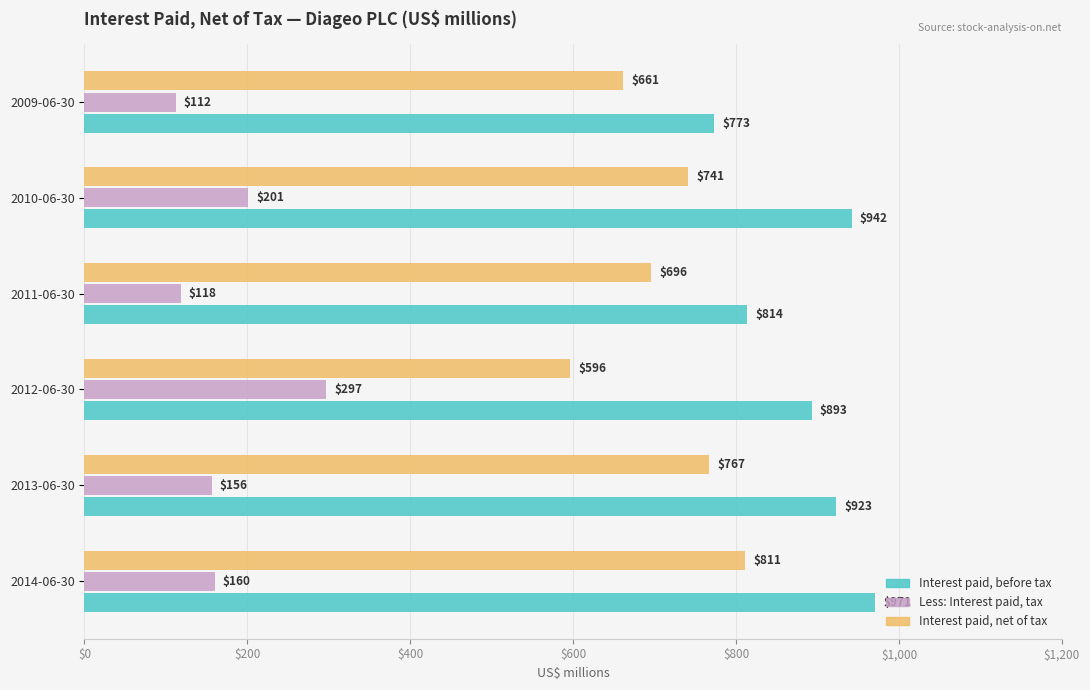

Count the Interest paid, net of tax values in the range 661 to 767.

4